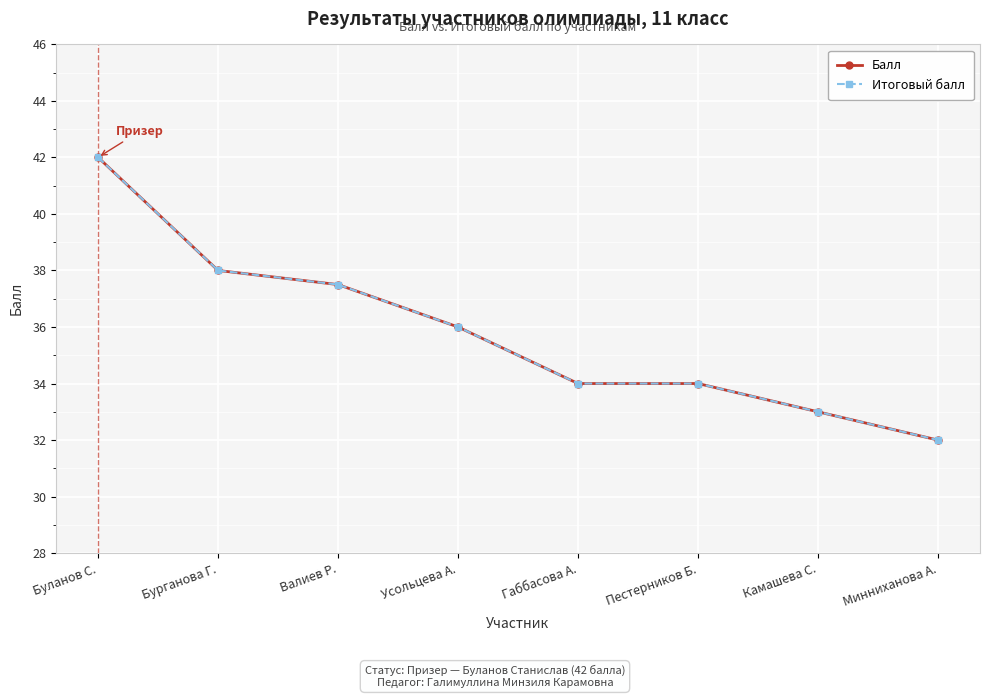

Does the chart have visible grid lines?

Yes